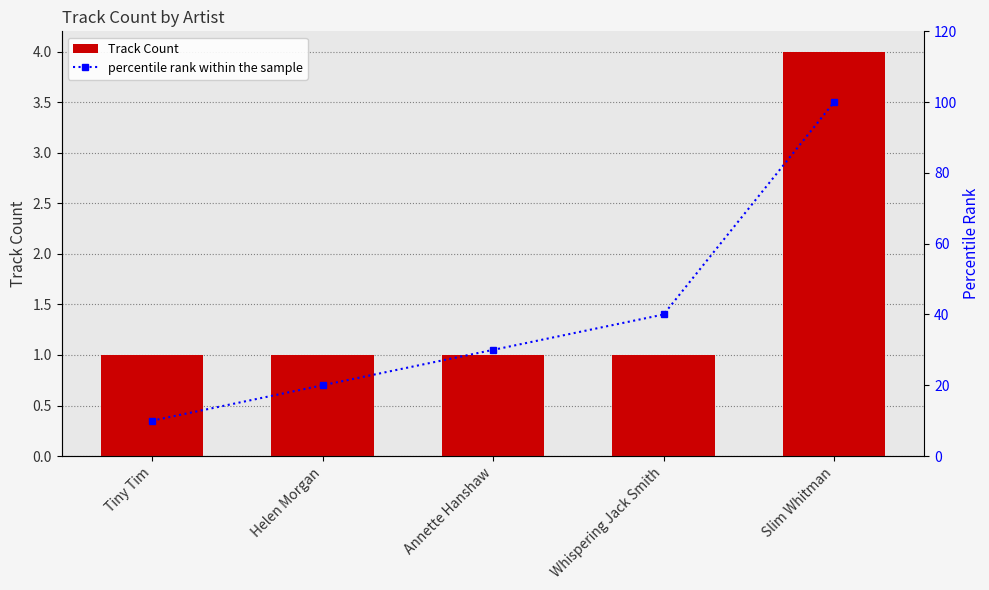

What is the label of the 5th bar from the left?

Slim Whitman